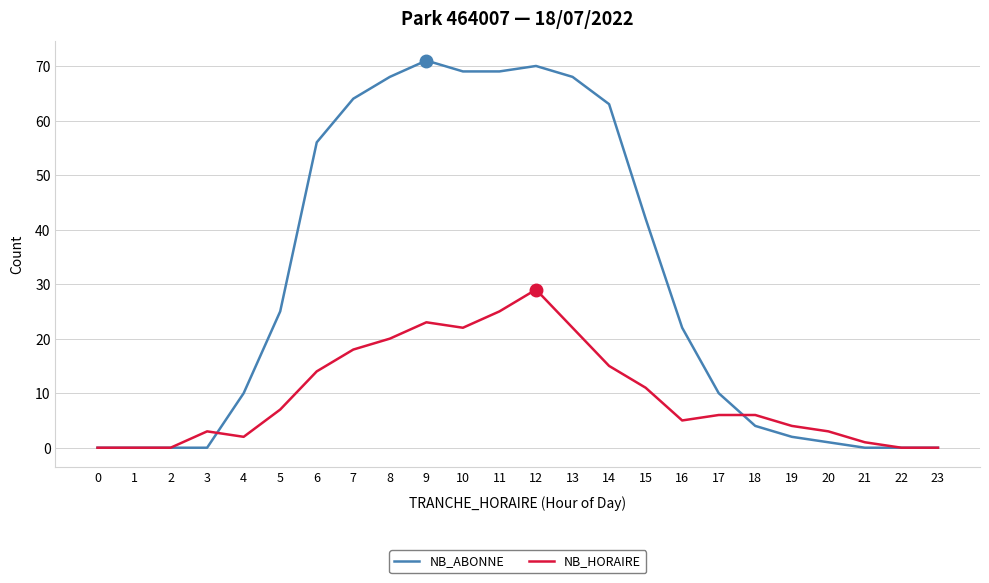

The NB_ABONNE series shows -23 at 21. True or false?

False